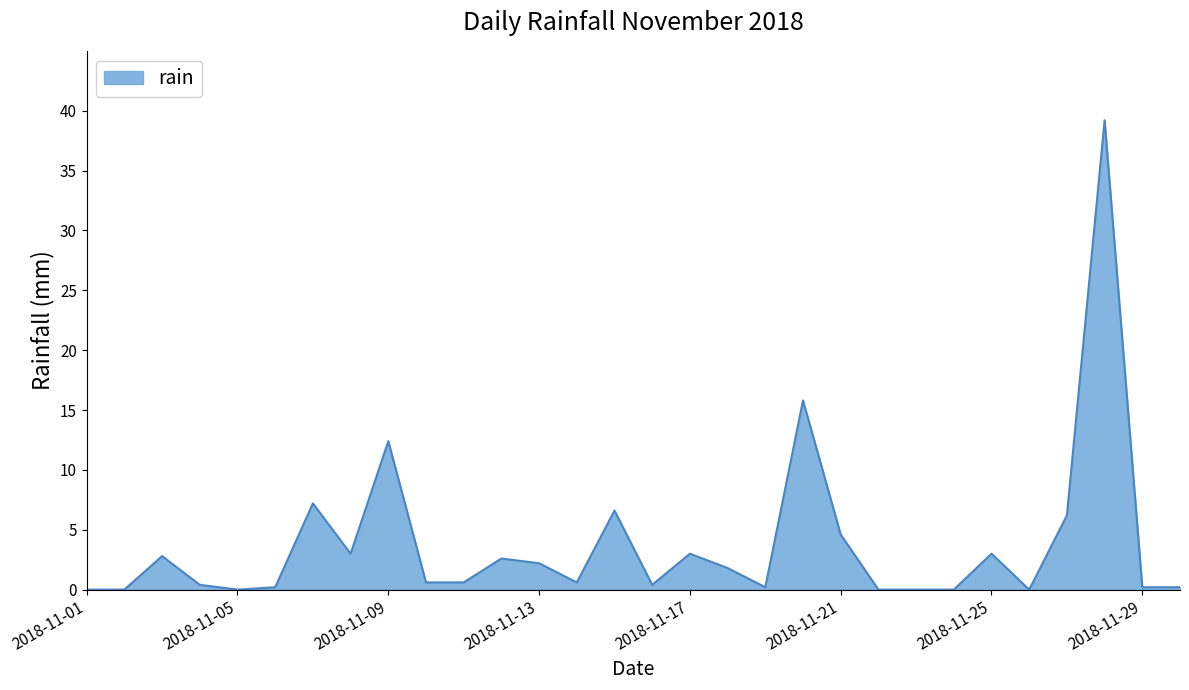

What is the difference between the maximum and minimum values?

39.2